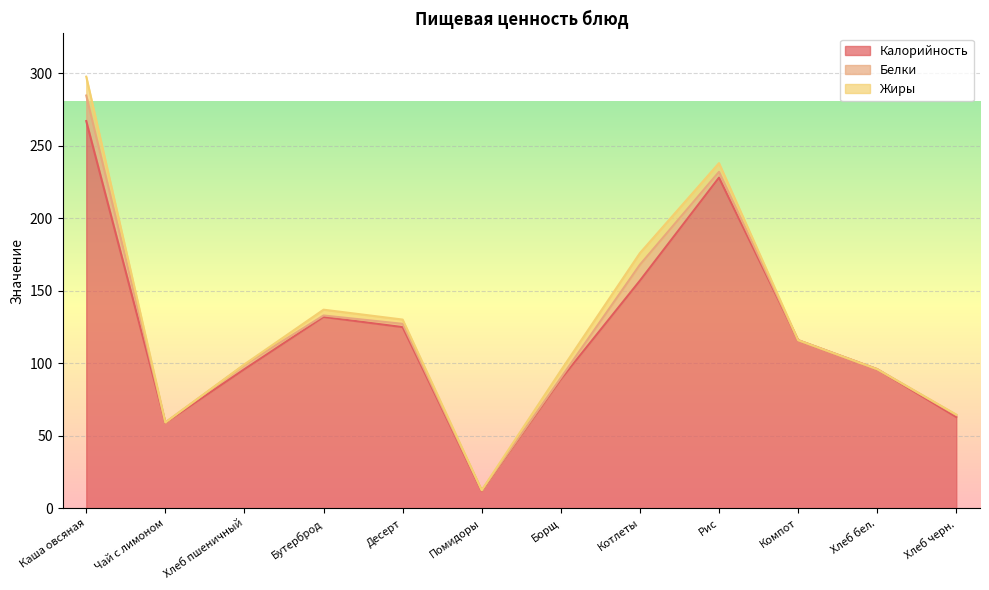

At which category does Калорийность reach its first local valley?

Чай с лимоном